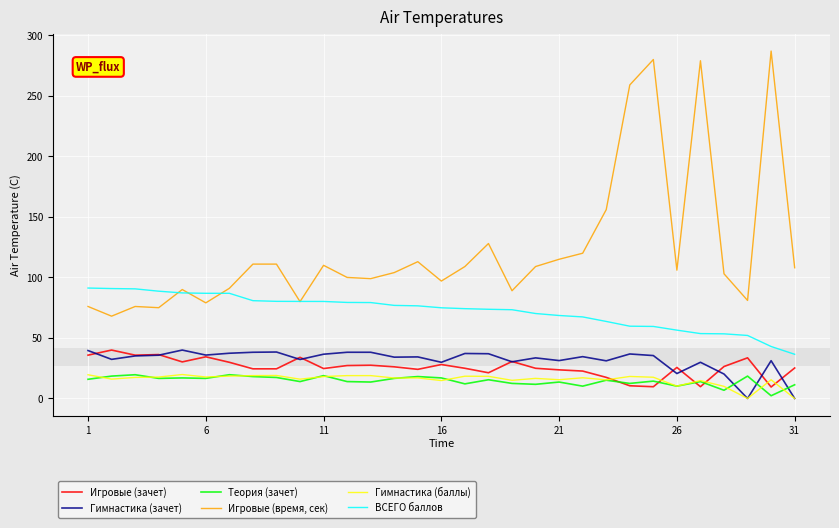

How many distinct data groups are displayed?

6